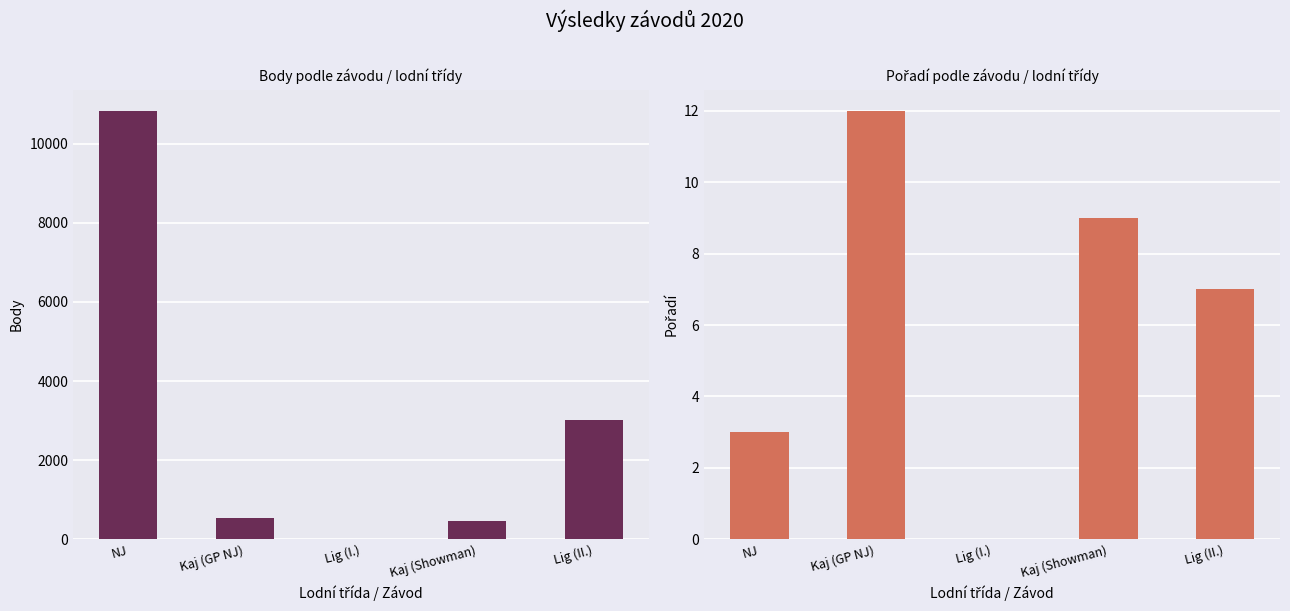

What is the sum of all Pořadí values?

31